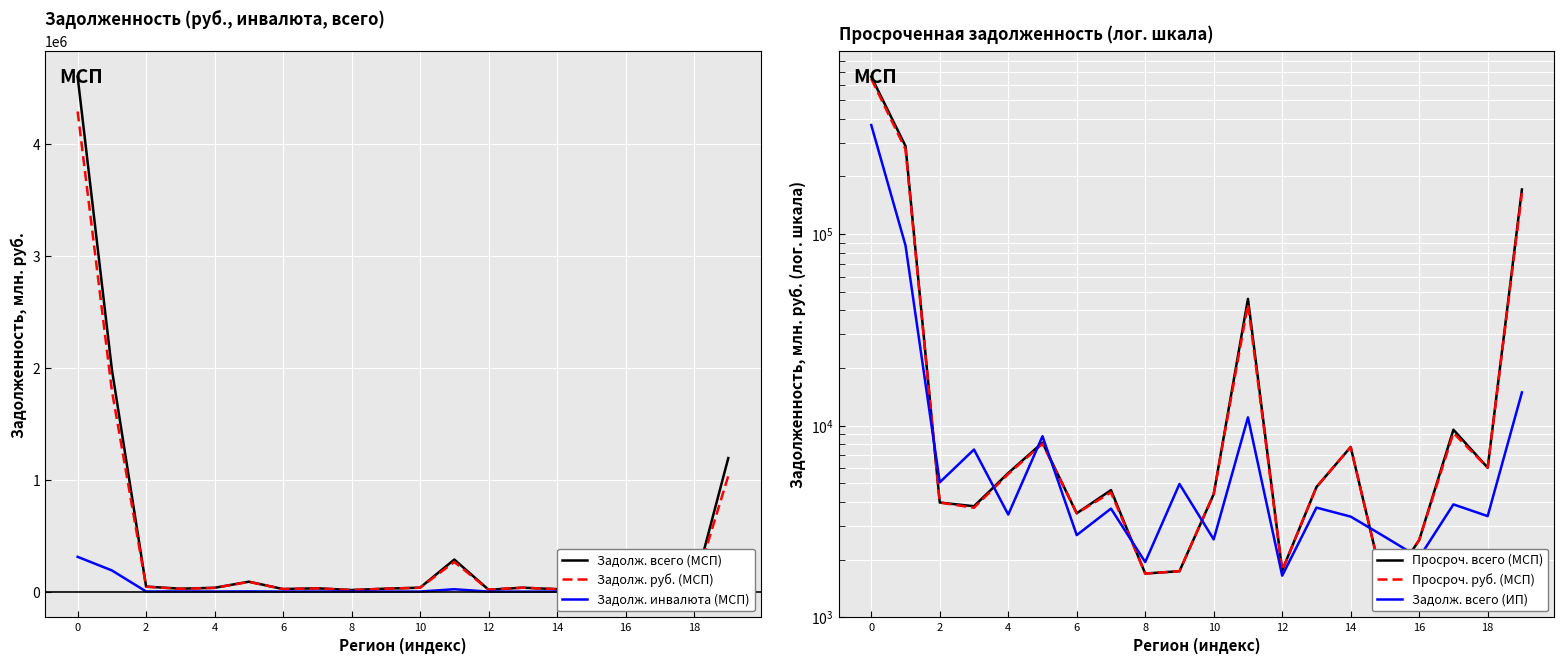

True or false: Просроч. всего (МСП) and Задолж. всего (ИП) cross at least once.

True